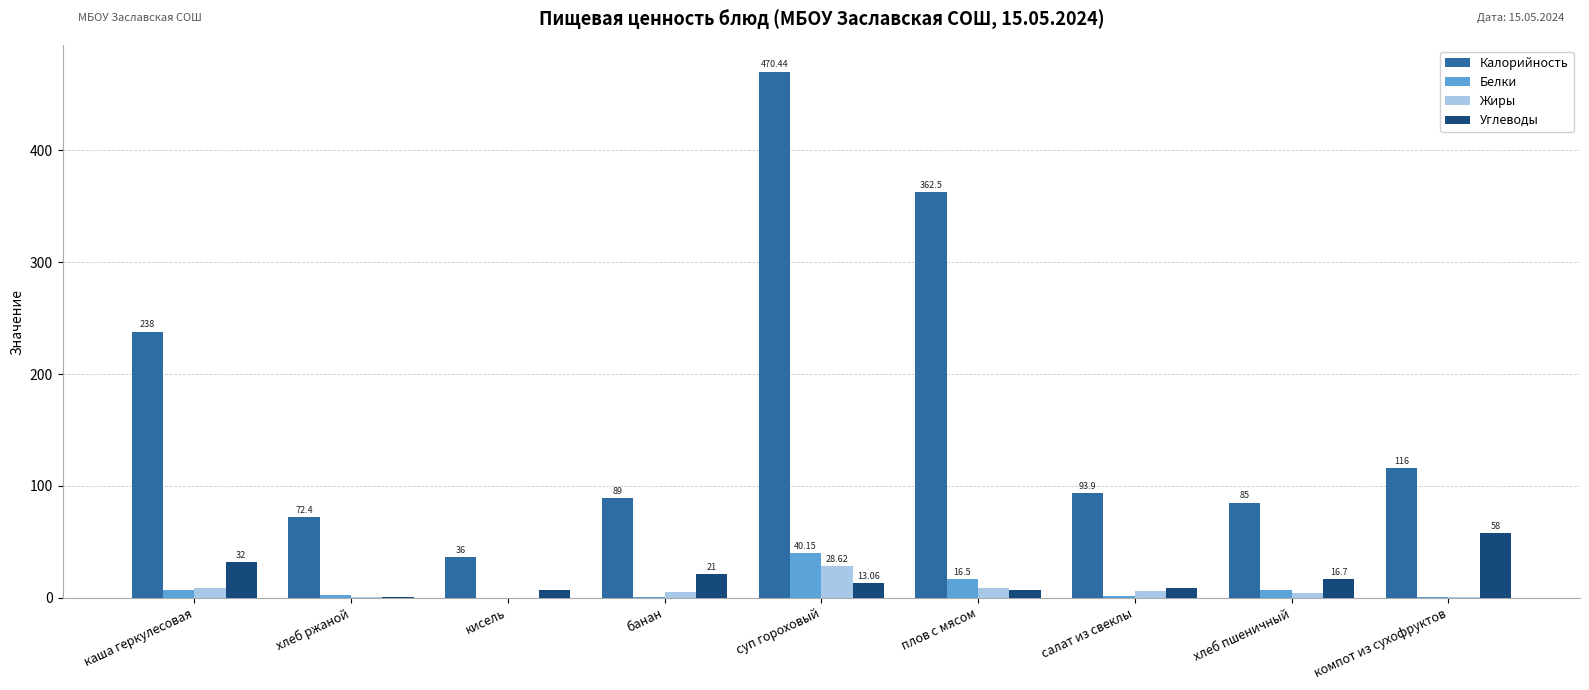

What is the greatest value displayed?

470.4